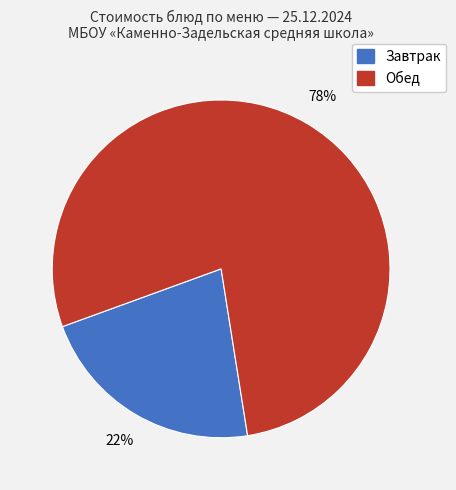

How many slices are in this pie chart?

2